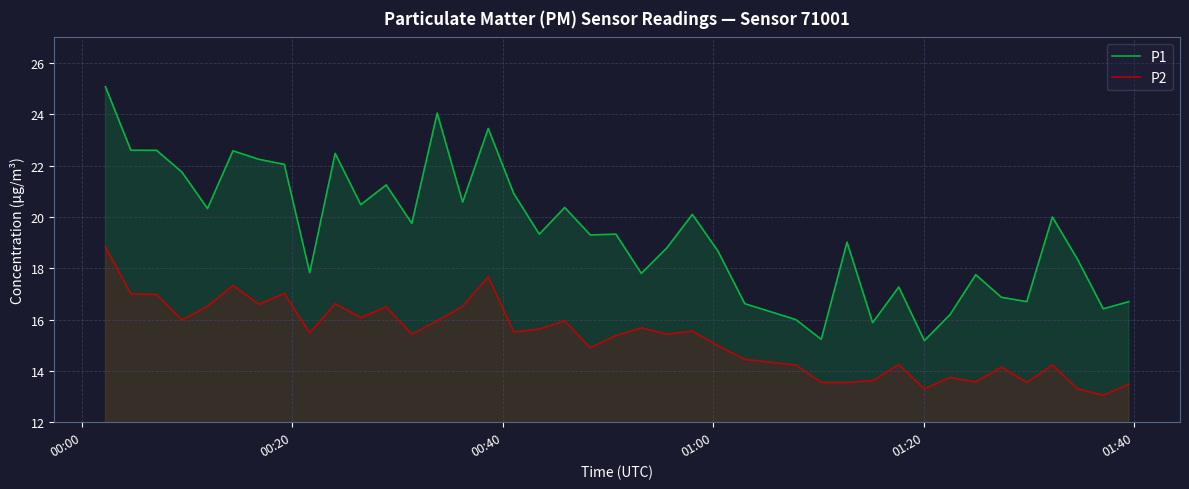

What is the difference between the maximum and minimum values in the P2 series?

5.8